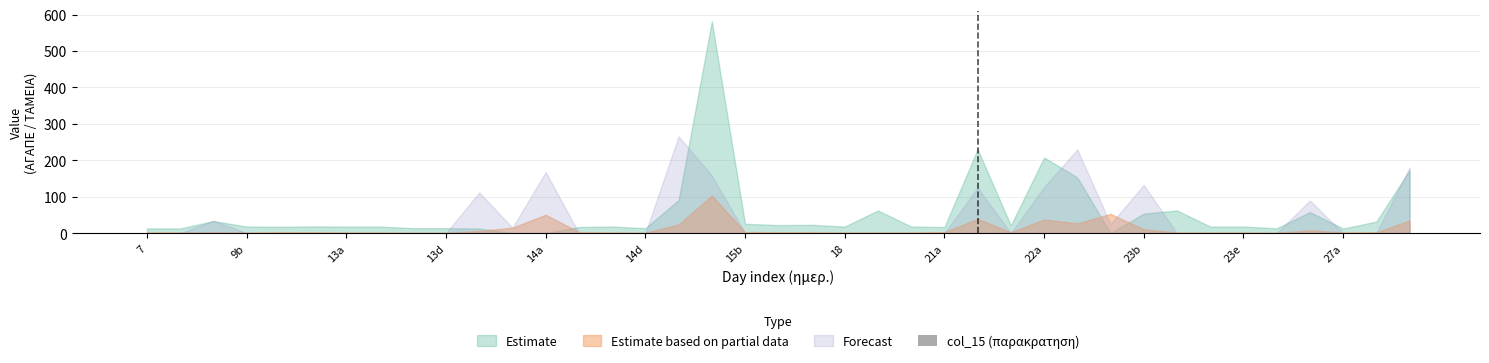

What is the sum of all values?

2.9